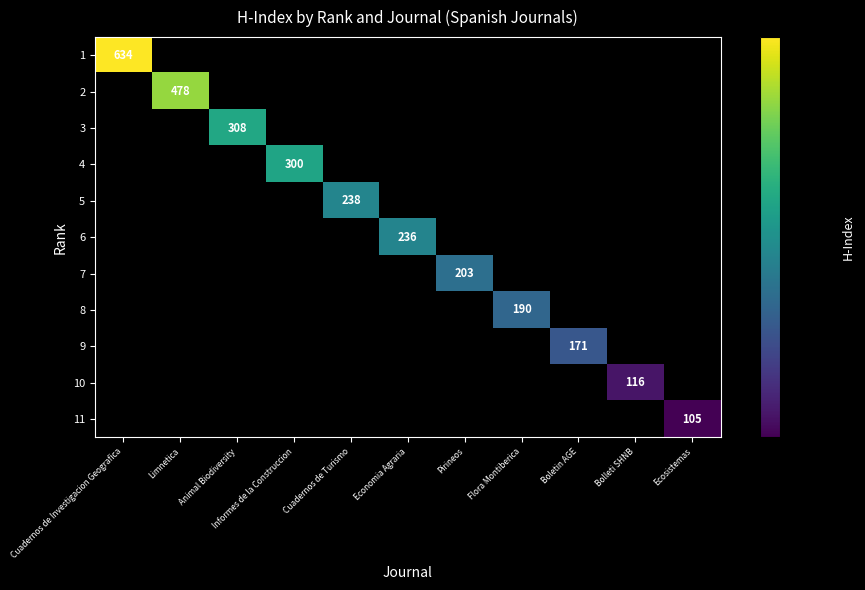

Is it true that 1 equals 634 at Cuadernos de Investigacion Geografica?

True